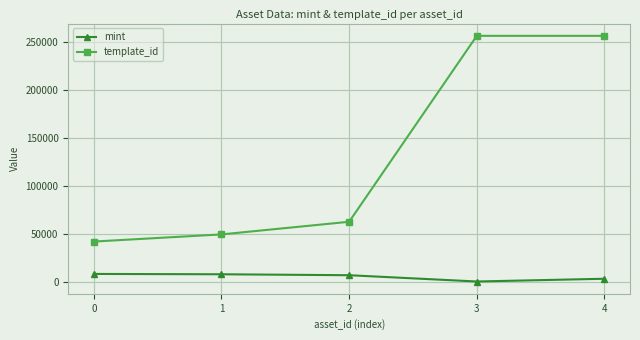

True or false: template_id and mint cross at least once.

False